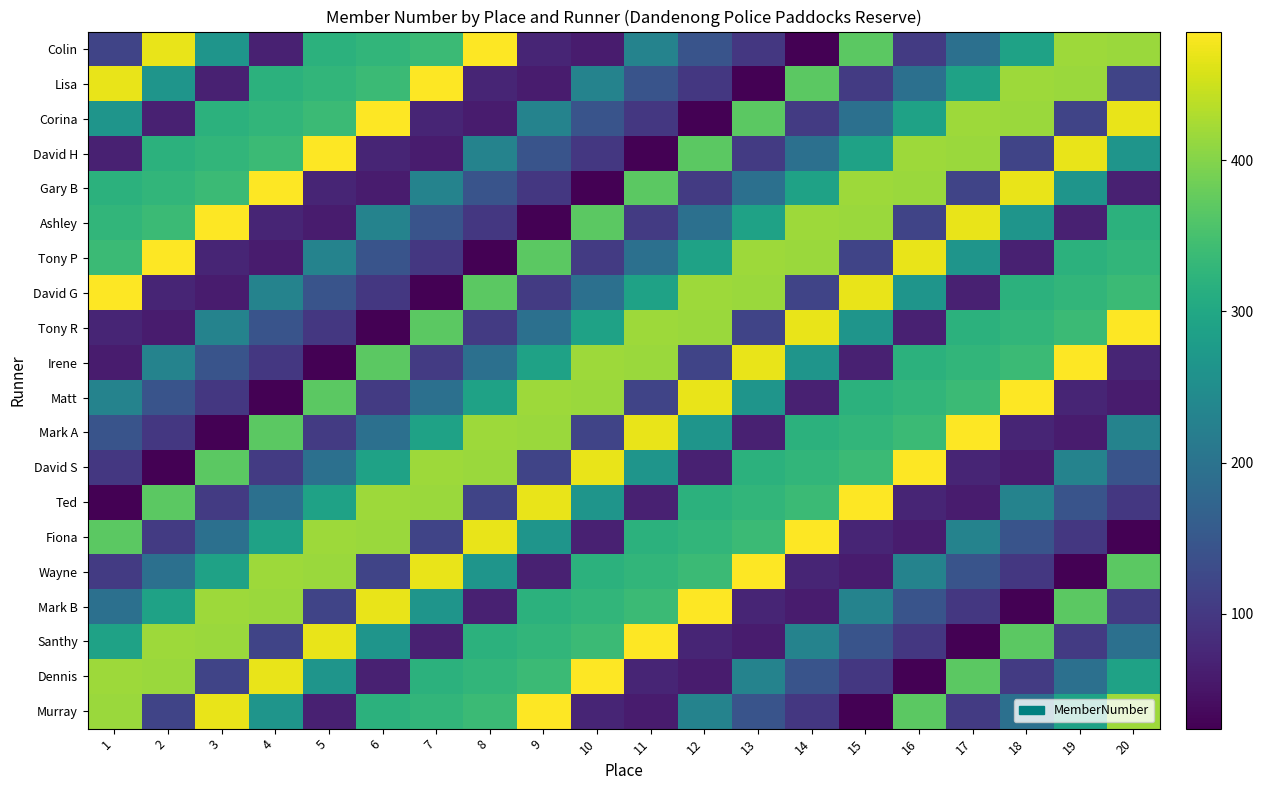

Which series has the largest range (max minus min)?

Colin